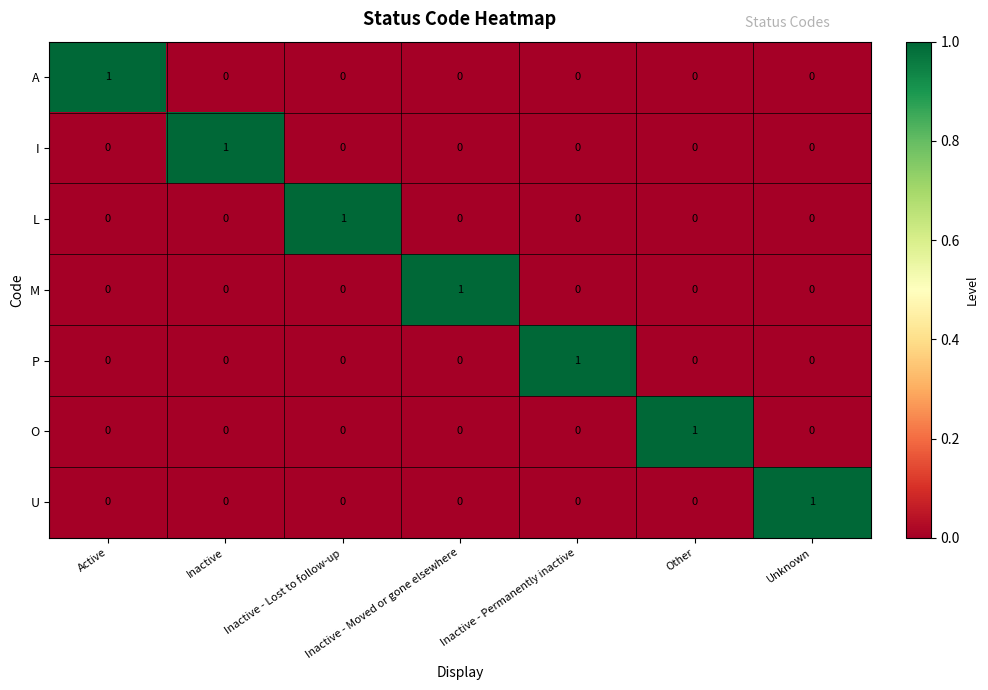

True or false: I has a value of 0 at Active.

True